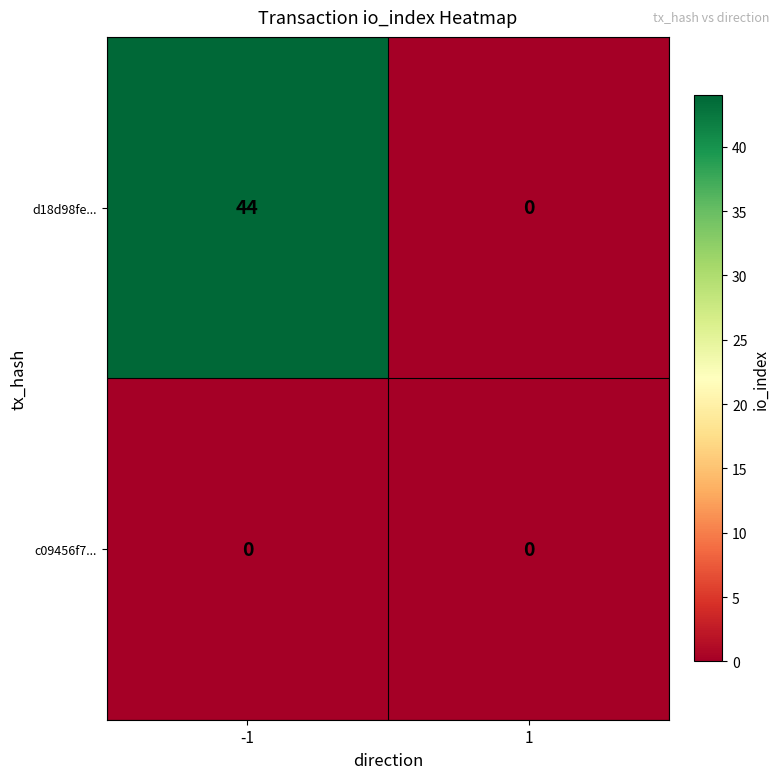

What is the average value of the d18d98fe... series?

22